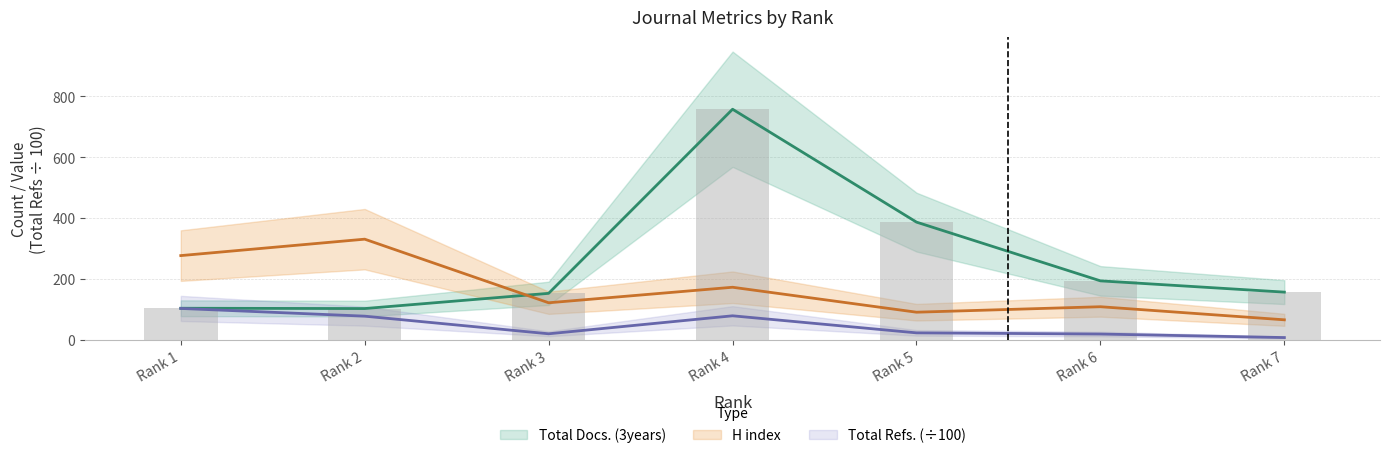

Rank the series by their average value, from highest to lowest.

Total Docs. (3years), H index, Total Refs.